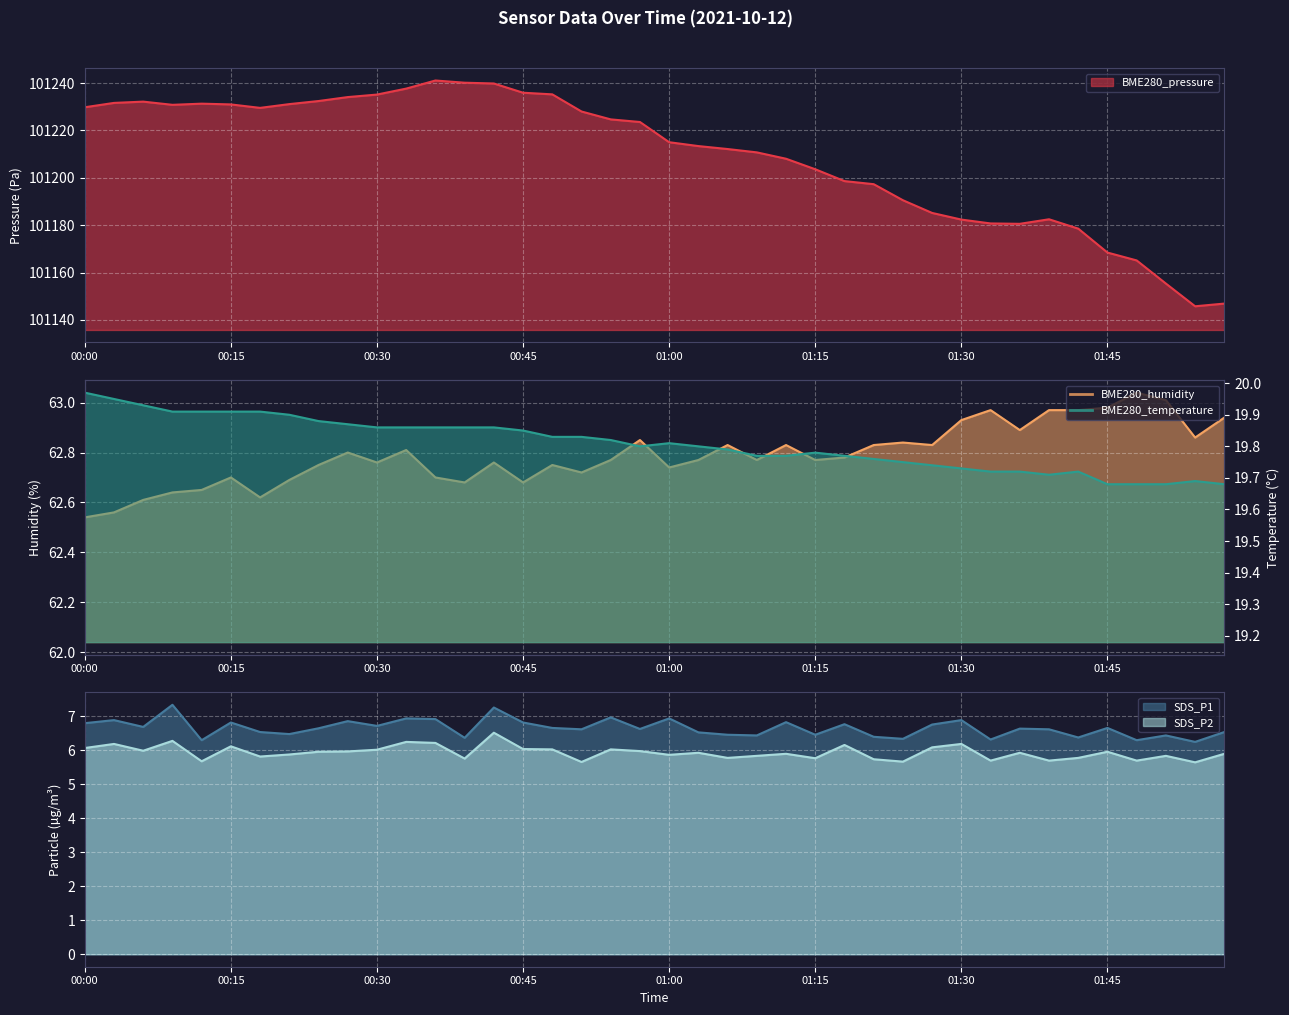

Reading left to right, what are all the values shown in this chart?

BME280_pressure: 00:00=101229.8	00:03=101231.6	00:06=101232.2	00:09=101230.8	00:12=101231.3	00:15=101231.0	00:18=101229.6	00:21=101231.1	00:24=101232.4	00:27=101234.1	00:30=101235.2	00:33=101237.7	00:36=101241.1	00:39=101240.2	00:42=101239.9	00:45=101235.9	00:48=101235.3	00:51=101228.0	00:54=101224.7	00:57=101223.6	01:00=101215.1	01:03=101213.4	01:06=101212.2	01:09=101210.8	01:12=101208.1	01:15=101203.6	01:18=101198.6	01:21=101197.3	01:24=101190.6	01:27=101185.2	01:30=101182.4	01:33=101180.8	01:36=101180.6	01:39=101182.5	01:42=101178.6	01:45=101168.4	01:48=101165.1	01:51=101155.4	01:54=101145.8	01:57=101146.9
BME280_humidity: 00:00=62.5	00:03=62.6	00:06=62.6	00:09=62.6	00:12=62.6	00:15=62.7	00:18=62.6	00:21=62.7	00:24=62.8	00:27=62.8	00:30=62.8	00:33=62.8	00:36=62.7	00:39=62.7	00:42=62.8	00:45=62.7	00:48=62.8	00:51=62.7	00:54=62.8	00:57=62.9	01:00=62.7	01:03=62.8	01:06=62.8	01:09=62.8	01:12=62.8	01:15=62.8	01:18=62.8	01:21=62.8	01:24=62.8	01:27=62.8	01:30=62.9	01:33=63.0	01:36=62.9	01:39=63.0	01:42=63.0	01:45=63.0	01:48=63.0	01:51=63.0	01:54=62.9	01:57=62.9
BME280_temperature: 00:00=20.0	00:03=19.9	00:06=19.9	00:09=19.9	00:12=19.9	00:15=19.9	00:18=19.9	00:21=19.9	00:24=19.9	00:27=19.9	00:30=19.9	00:33=19.9	00:36=19.9	00:39=19.9	00:42=19.9	00:45=19.9	00:48=19.8	00:51=19.8	00:54=19.8	00:57=19.8	01:00=19.8	01:03=19.8	01:06=19.8	01:09=19.8	01:12=19.8	01:15=19.8	01:18=19.8	01:21=19.8	01:24=19.8	01:27=19.7	01:30=19.7	01:33=19.7	01:36=19.7	01:39=19.7	01:42=19.7	01:45=19.7	01:48=19.7	01:51=19.7	01:54=19.7	01:57=19.7
SDS_P1: 00:00=6.8	00:03=6.9	00:06=6.7	00:09=7.3	00:12=6.3	00:15=6.8	00:18=6.5	00:21=6.5	00:24=6.6	00:27=6.8	00:30=6.7	00:33=6.9	00:36=6.9	00:39=6.4	00:42=7.2	00:45=6.8	00:48=6.7	00:51=6.6	00:54=7.0	00:57=6.6	01:00=6.9	01:03=6.5	01:06=6.5	01:09=6.4	01:12=6.8	01:15=6.5	01:18=6.8	01:21=6.4	01:24=6.3	01:27=6.8	01:30=6.9	01:33=6.3	01:36=6.6	01:39=6.6	01:42=6.4	01:45=6.7	01:48=6.3	01:51=6.4	01:54=6.2	01:57=6.5
SDS_P2: 00:00=6.1	00:03=6.2	00:06=6.0	00:09=6.3	00:12=5.7	00:15=6.1	00:18=5.8	00:21=5.9	00:24=6.0	00:27=6.0	00:30=6.0	00:33=6.2	00:36=6.2	00:39=5.8	00:42=6.5	00:45=6.0	00:48=6.0	00:51=5.7	00:54=6.0	00:57=6.0	01:00=5.9	01:03=5.9	01:06=5.8	01:09=5.8	01:12=5.9	01:15=5.8	01:18=6.2	01:21=5.7	01:24=5.7	01:27=6.1	01:30=6.2	01:33=5.7	01:36=5.9	01:39=5.7	01:42=5.8	01:45=6.0	01:48=5.7	01:51=5.8	01:54=5.6	01:57=5.9